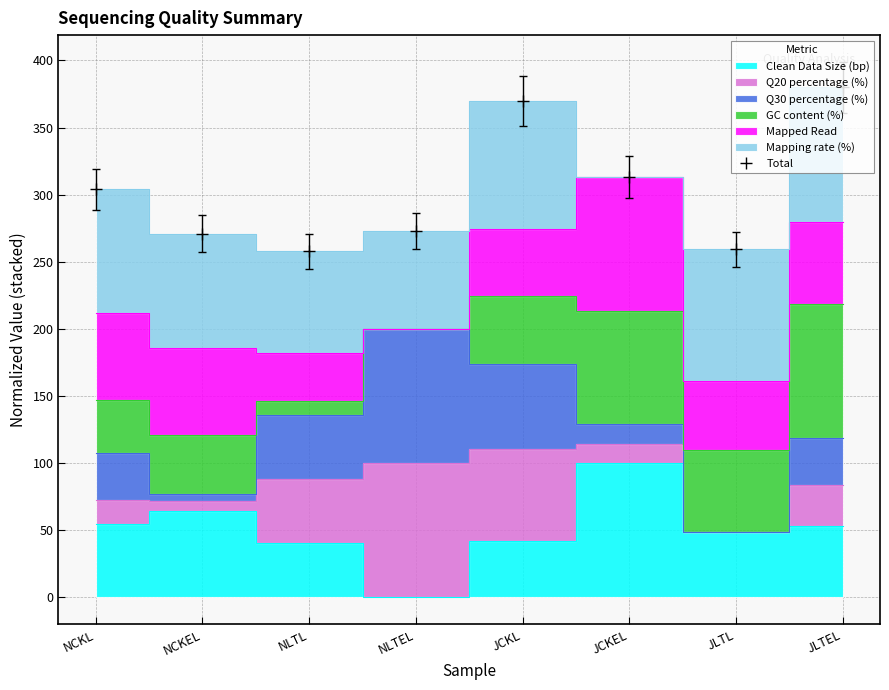

What is the sum of the values at JLTL and NCKL?

563.5